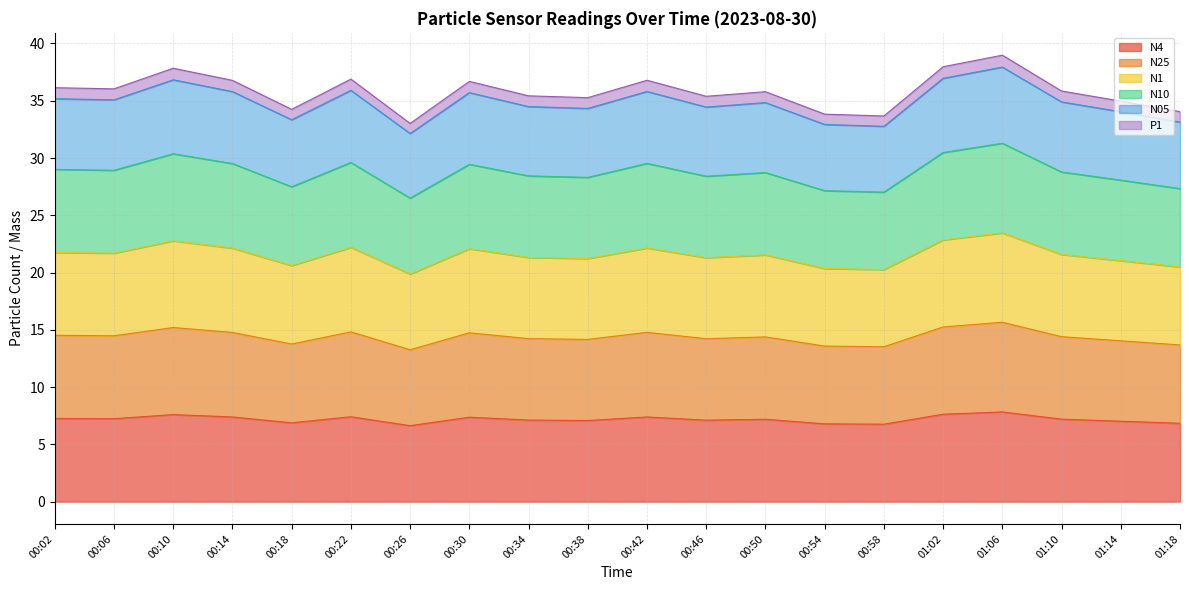

Does the chart display data point markers on the line(s)?

No